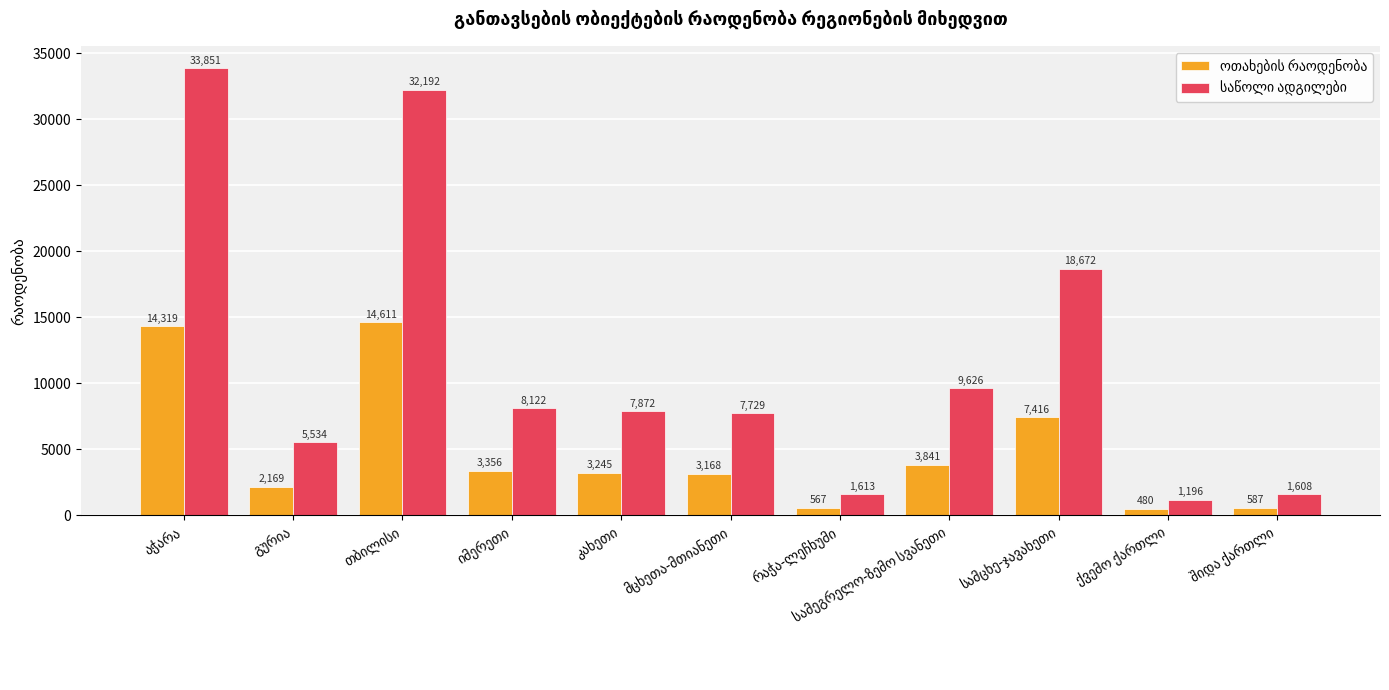

What is the greatest value displayed?

33851